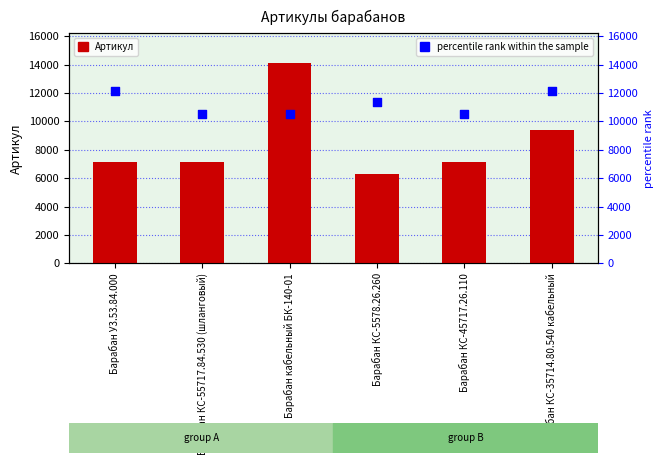

What are all the series names shown in the legend?

Артикул, percentile rank within the sample